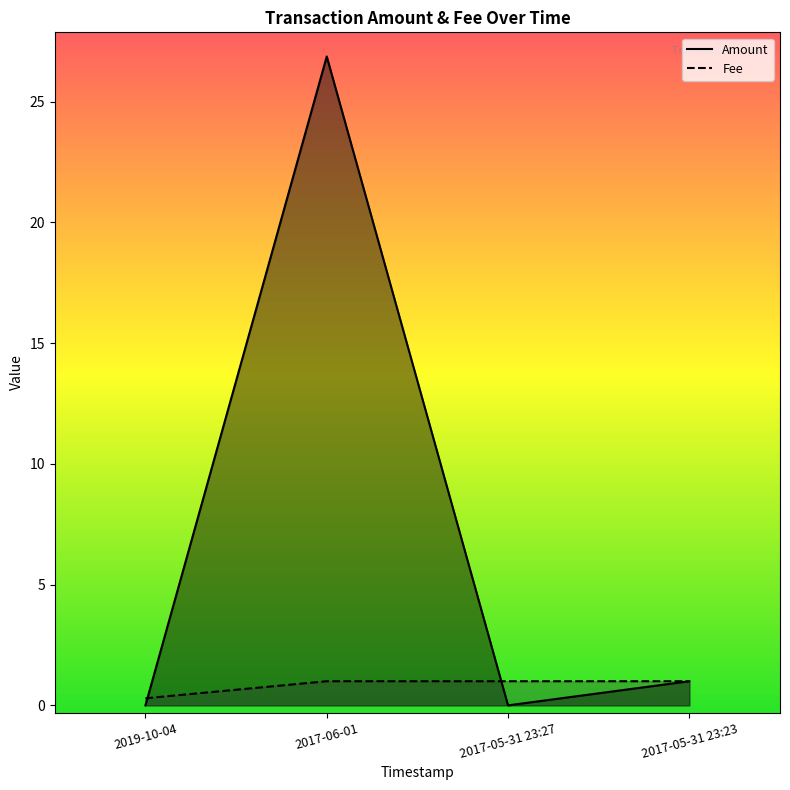

Reading right to left, what are all the values shown in this chart?

Amount: 2017-05-31 23:23=1.0	2017-05-31 23:27=0.0	2017-06-01=26.9	2019-10-04=0.0
Fee: 2017-05-31 23:23=1.0	2017-05-31 23:27=1.0	2017-06-01=1.0	2019-10-04=0.3